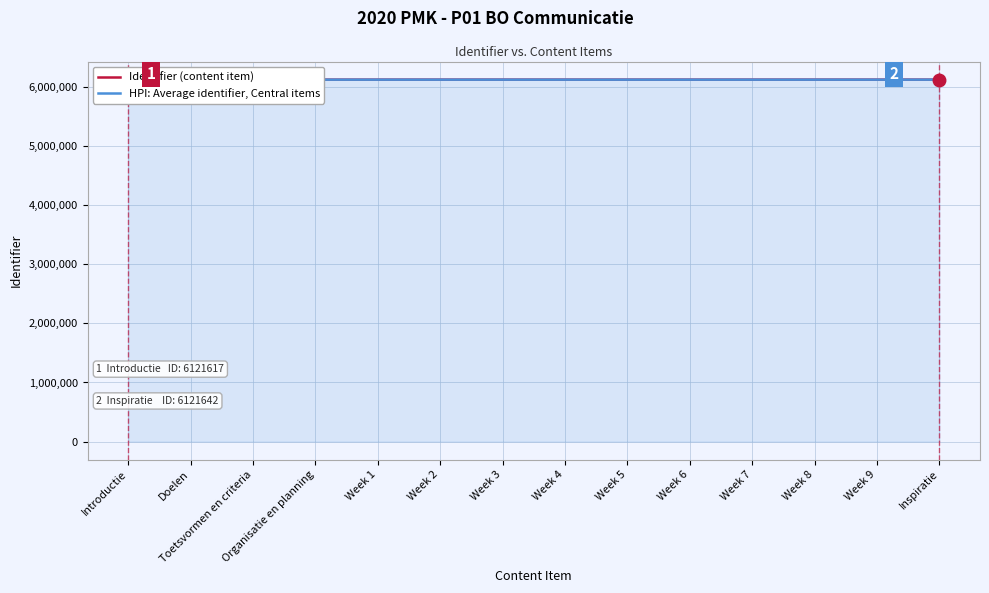

What is the difference between the maximum and minimum values?

25